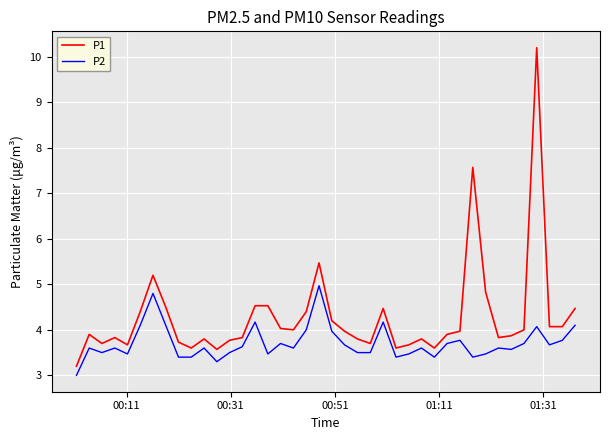

Rank the series by their average value, from lowest to highest.

P2, P1